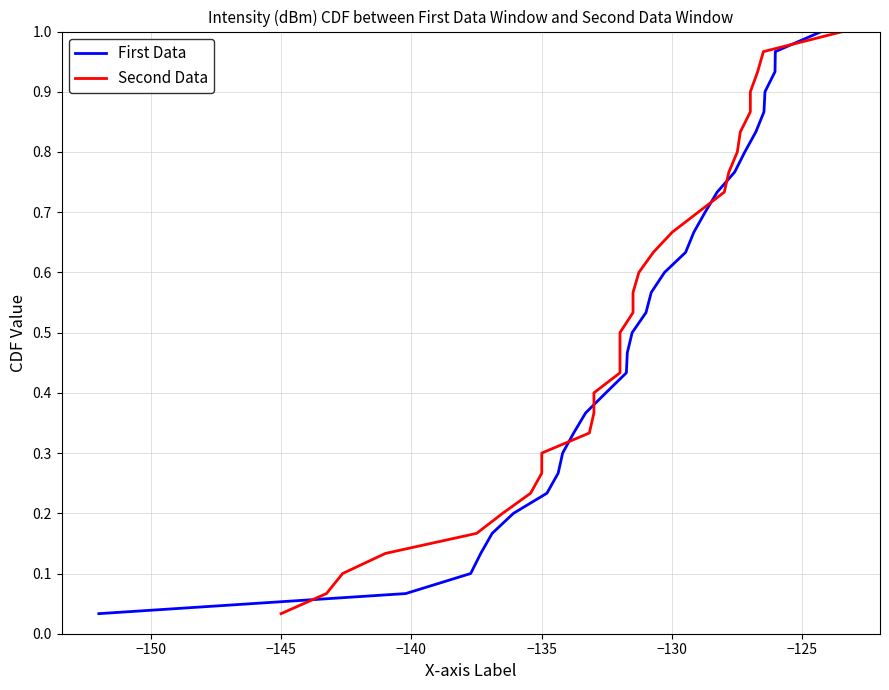

How many categories are shown in the chart?

30